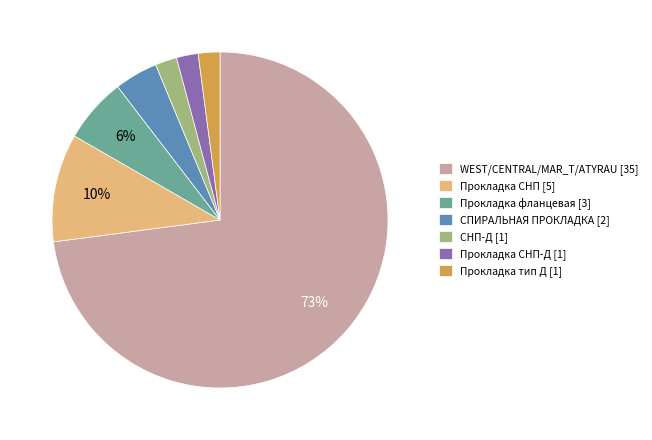

Is it true that СПИРАЛЬНАЯ ПРОКЛАДКА [2] is 4% of the pie?

True